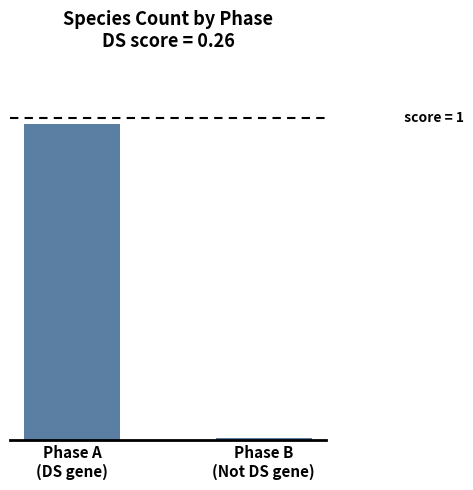

What is the label of the 1st bar from the right?

Phase B
(Not DS gene)